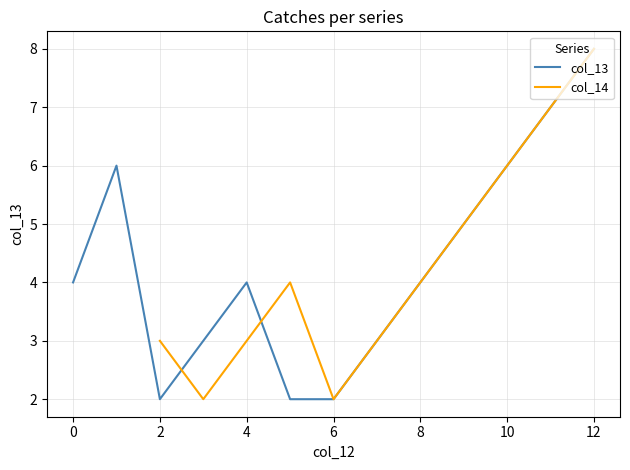

What is the sum of the col_13 values at 8 and 4?

8